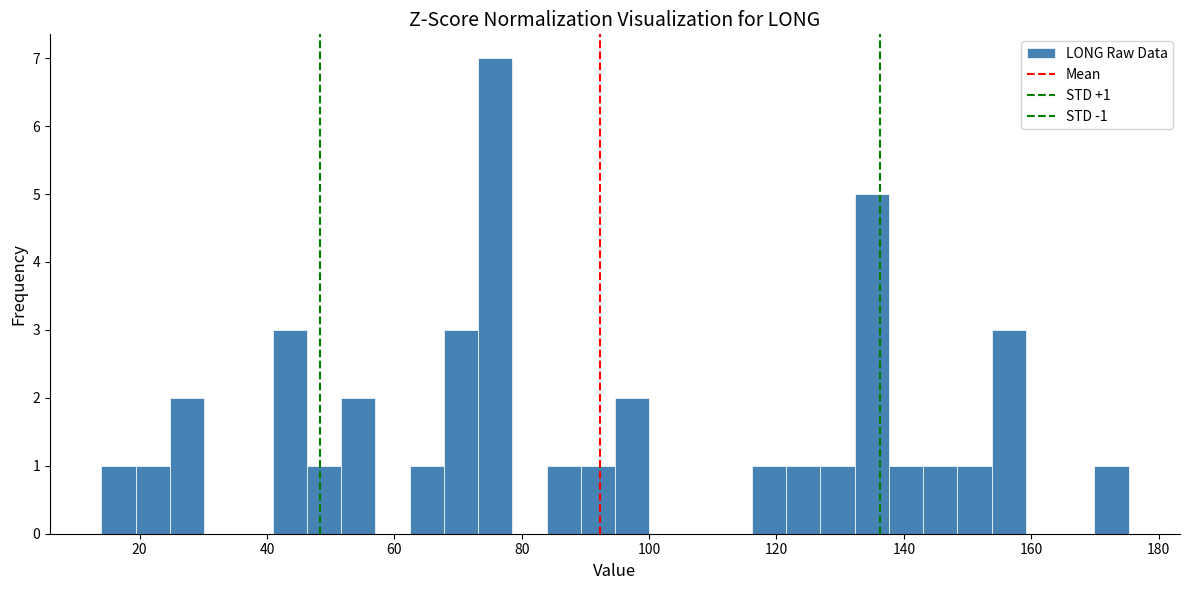

Read against the x-axis, roughly where is the centre of the tallest bar?

76